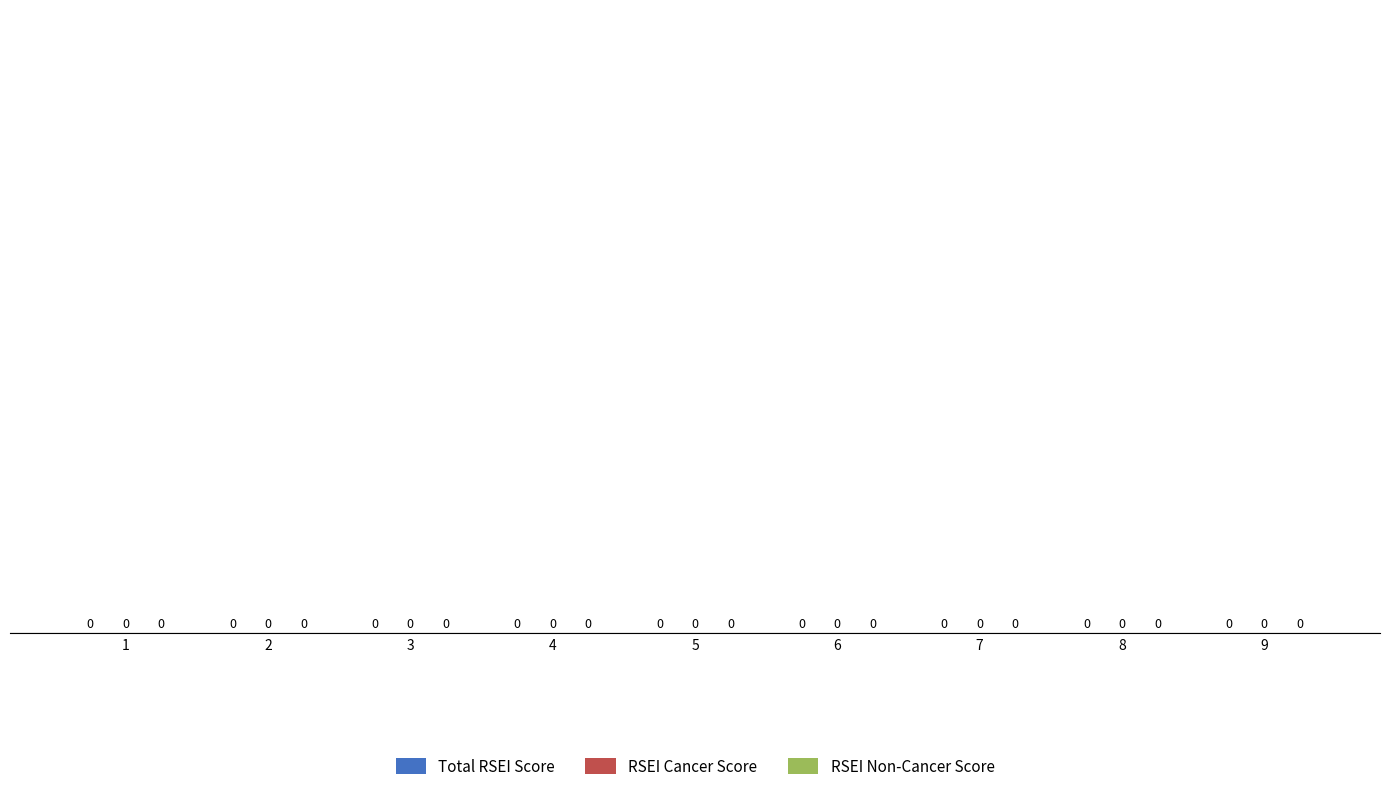

Which series changed the most between 3 and 5?

Total RSEI Score